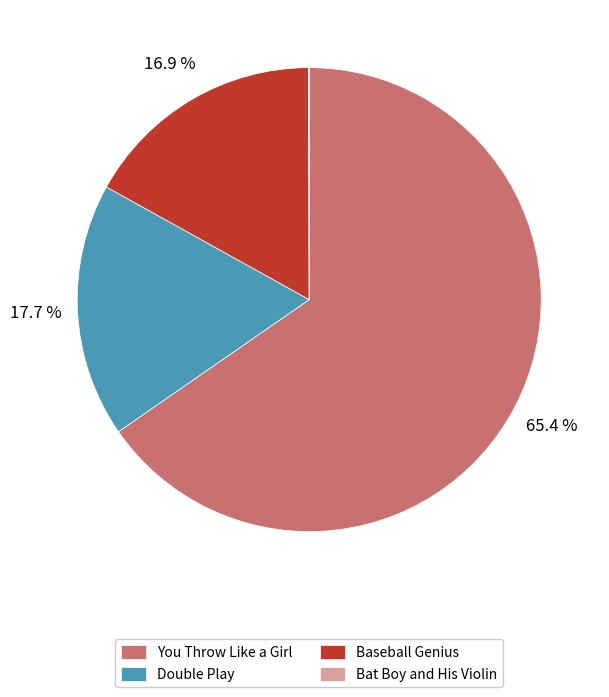

True or false: Double Play accounts for 18% of the total.

True